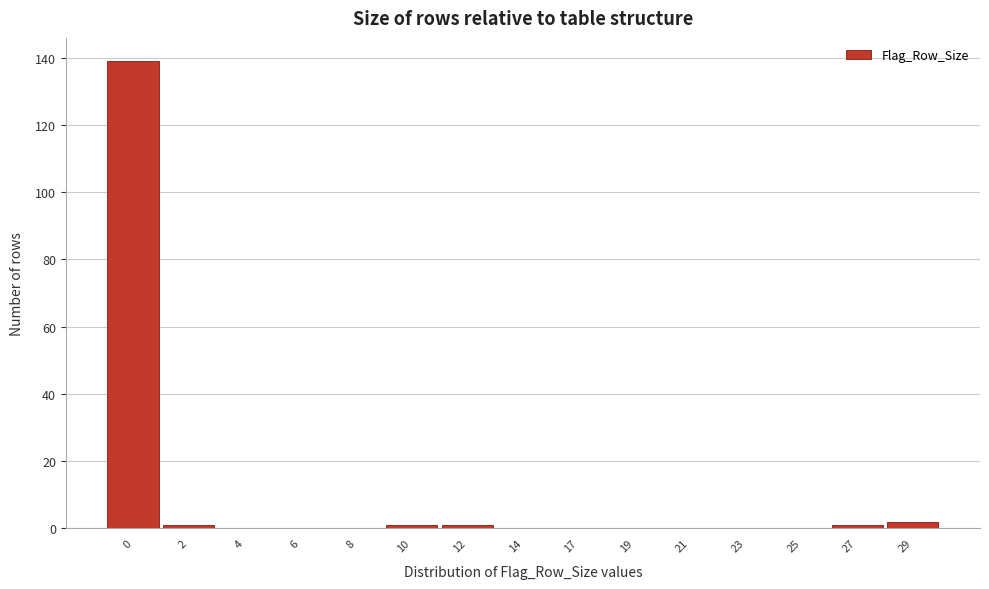

Reading left to right, extract all data points from this chart.

0=139	2=1	4=0	6=0	8=0	10=1	12=1	14=0	17=0	19=0	21=0	23=0	25=0	27=1	29=2